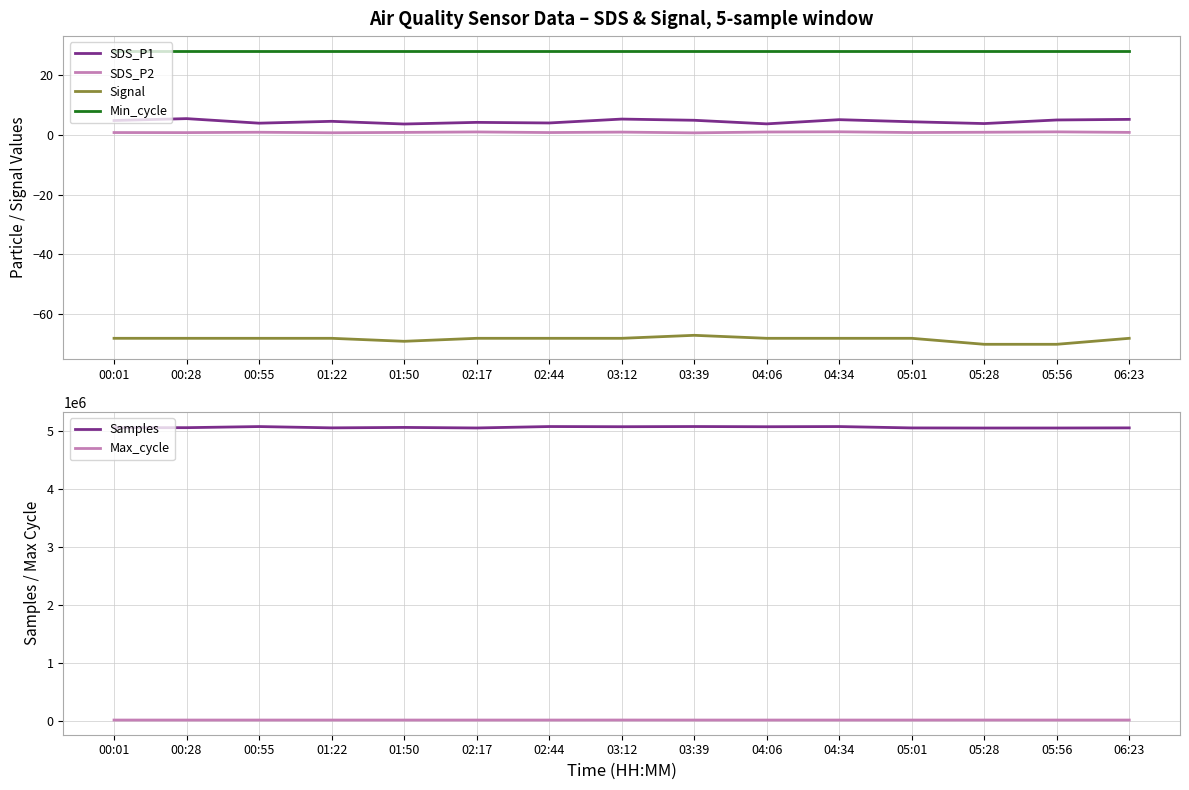

What is the label of the 1st point from the right?

06:23